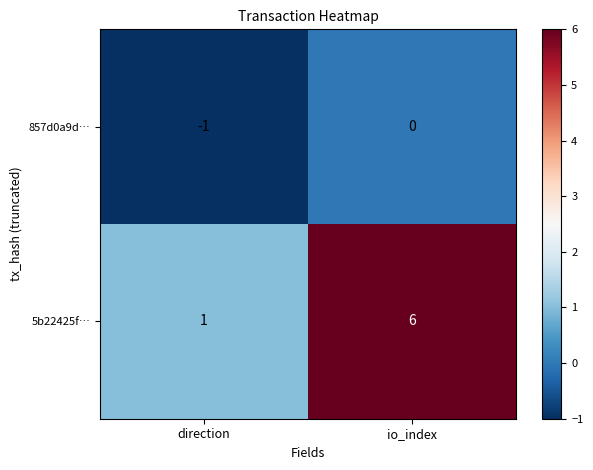

Reading left to right, transcribe all the data shown in this chart.

857d0a9d…: direction=-1	io_index=0
5b22425f…: direction=1	io_index=6